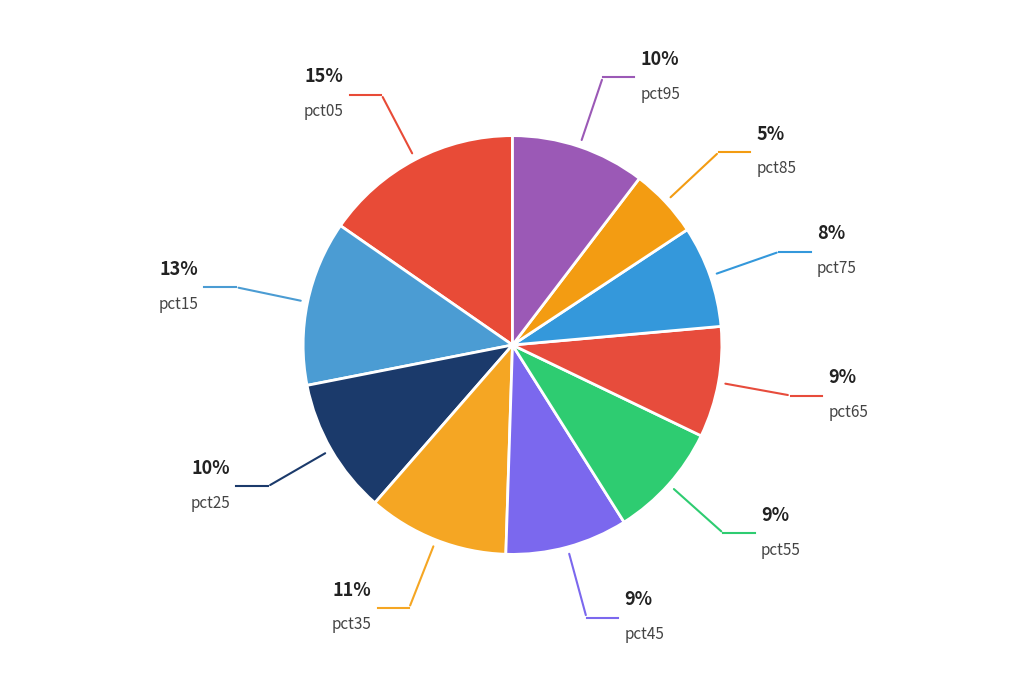

How many segments does this pie chart have?

10